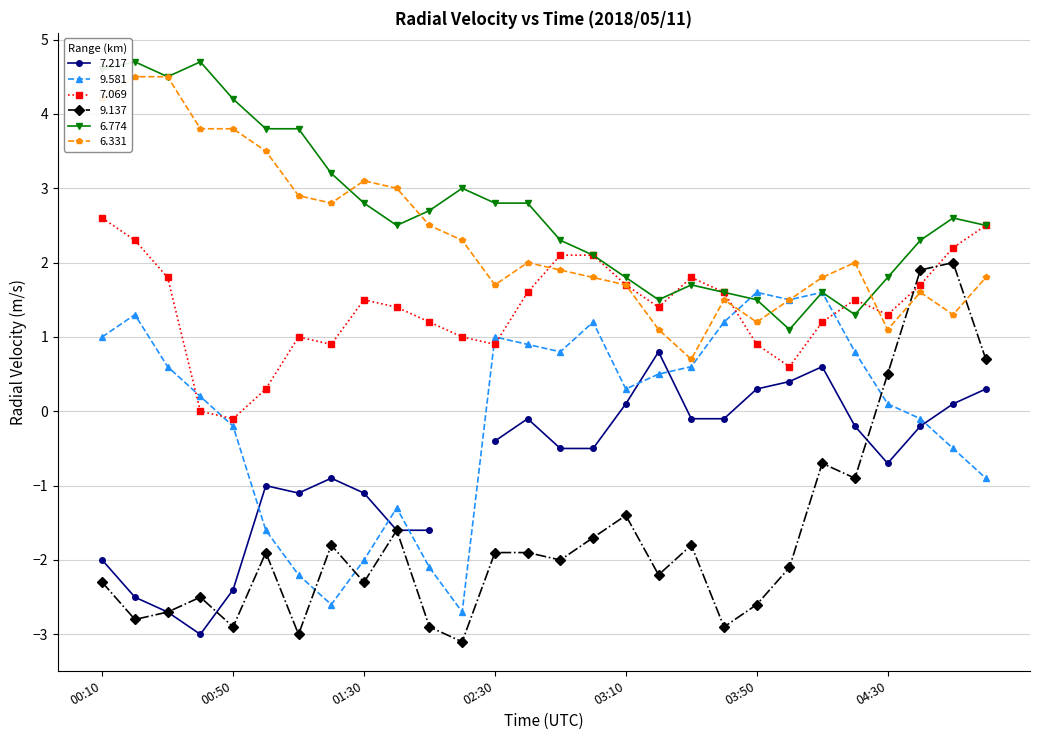

What is the value of the 6.331 point at the 16th from the left?

1.8